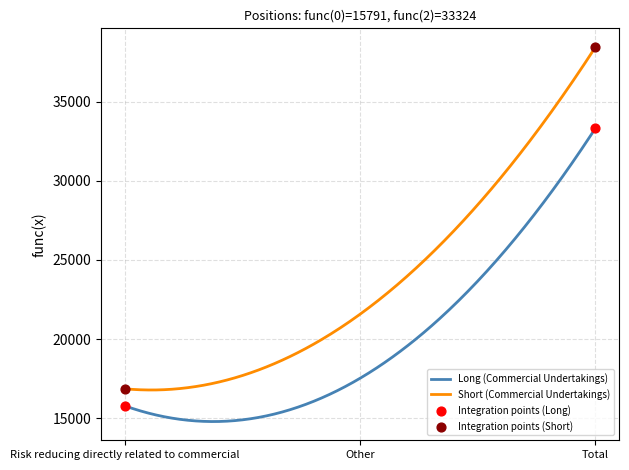

Which series has the largest total across all categories?

Short (Commercial Undertakings)